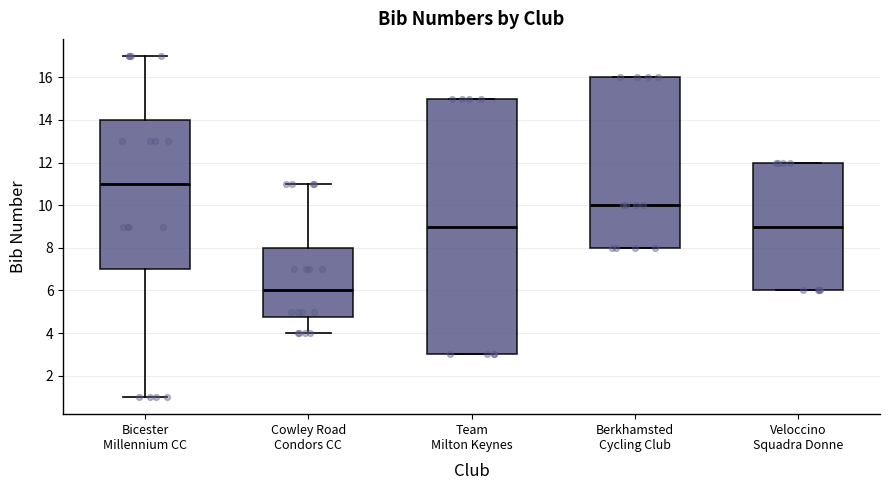

Which box is the tallest, from its lower edge to its upper edge?

Team Milton Keynes